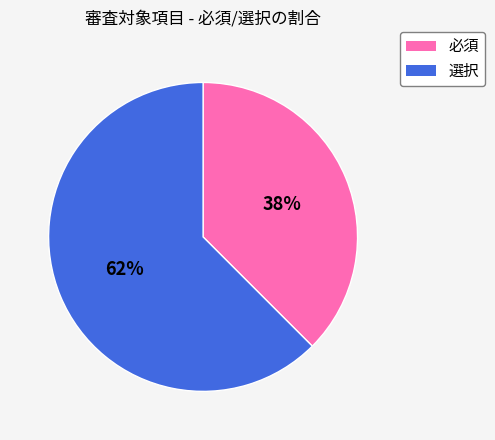

The 必須 slice represents 38% of the pie. True or false?

True